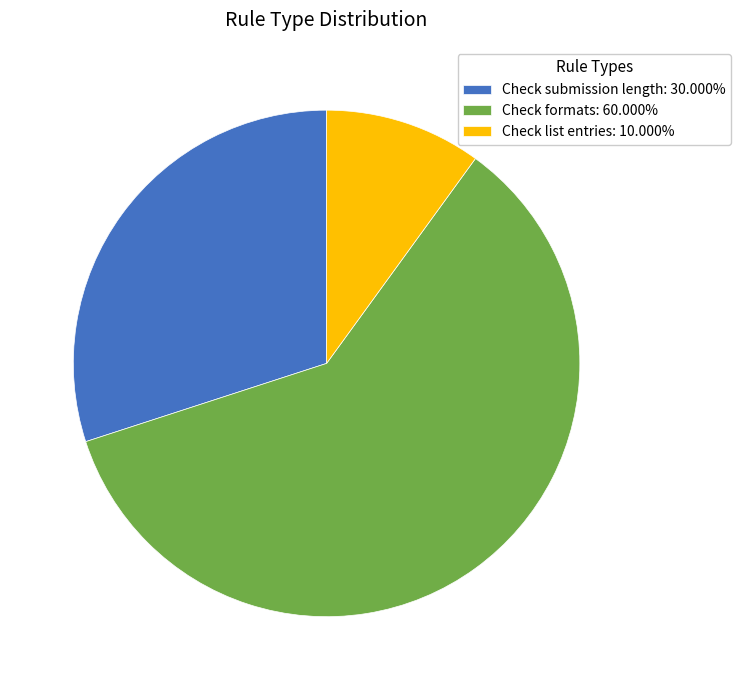

Is it true that Check list entries is 10% of the pie?

True